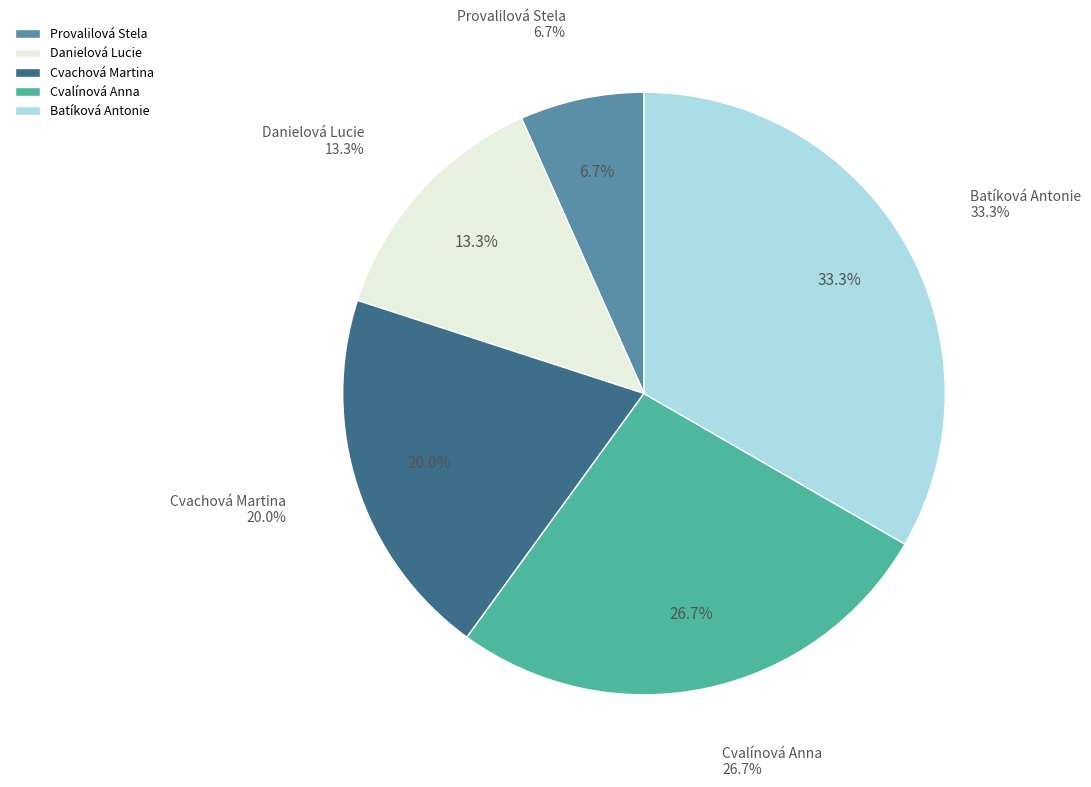

Rank the categories by value from highest to lowest.

Batíková Antonie, Cvalínová Anna, Cvachová Martina, Danielová Lucie, Provalilová Stela